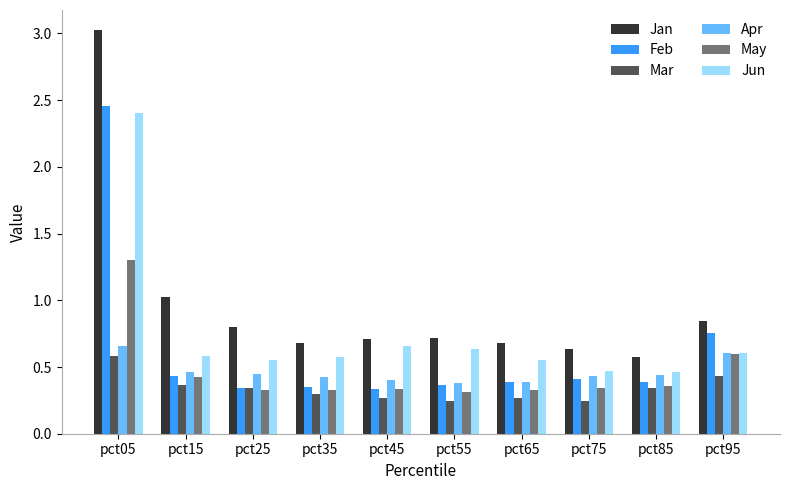

Is it true that Apr equals 0.6 at pct95?

True